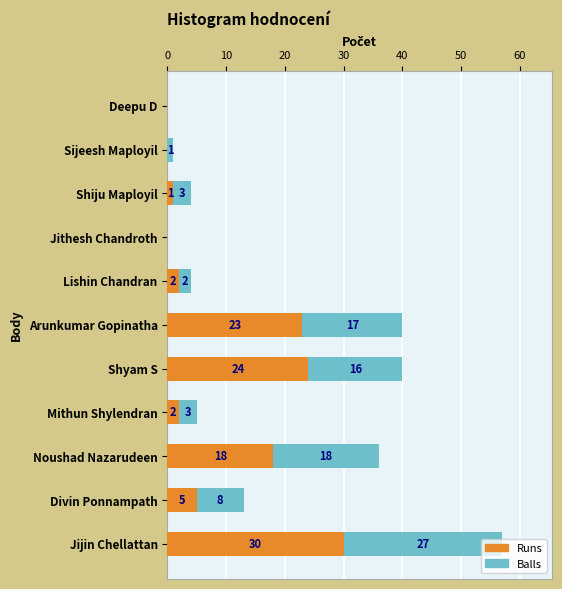

How many data points does each series have?

11